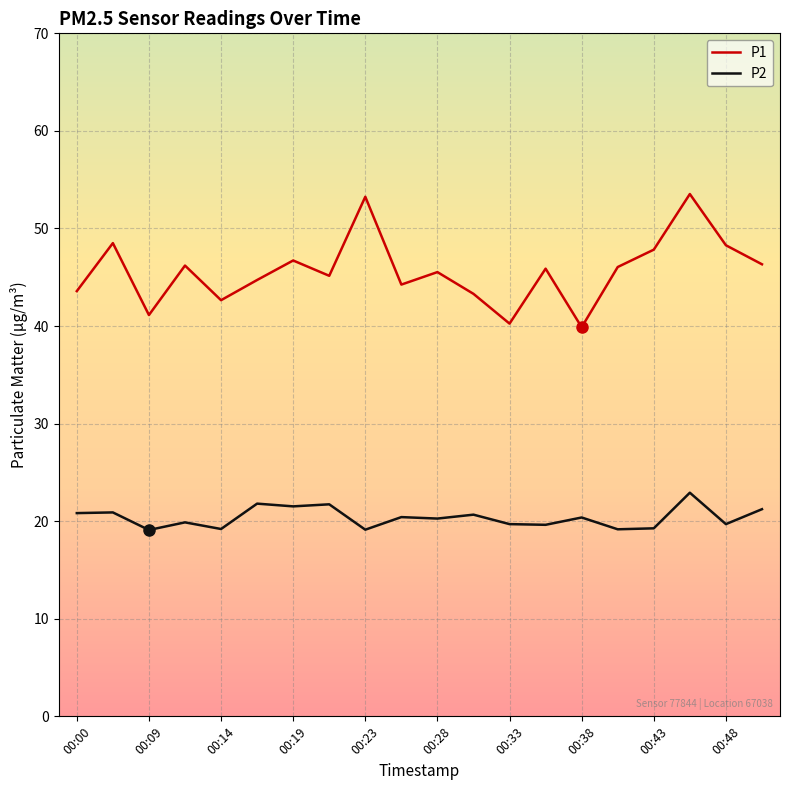

Which series has the largest range (max minus min)?

P1